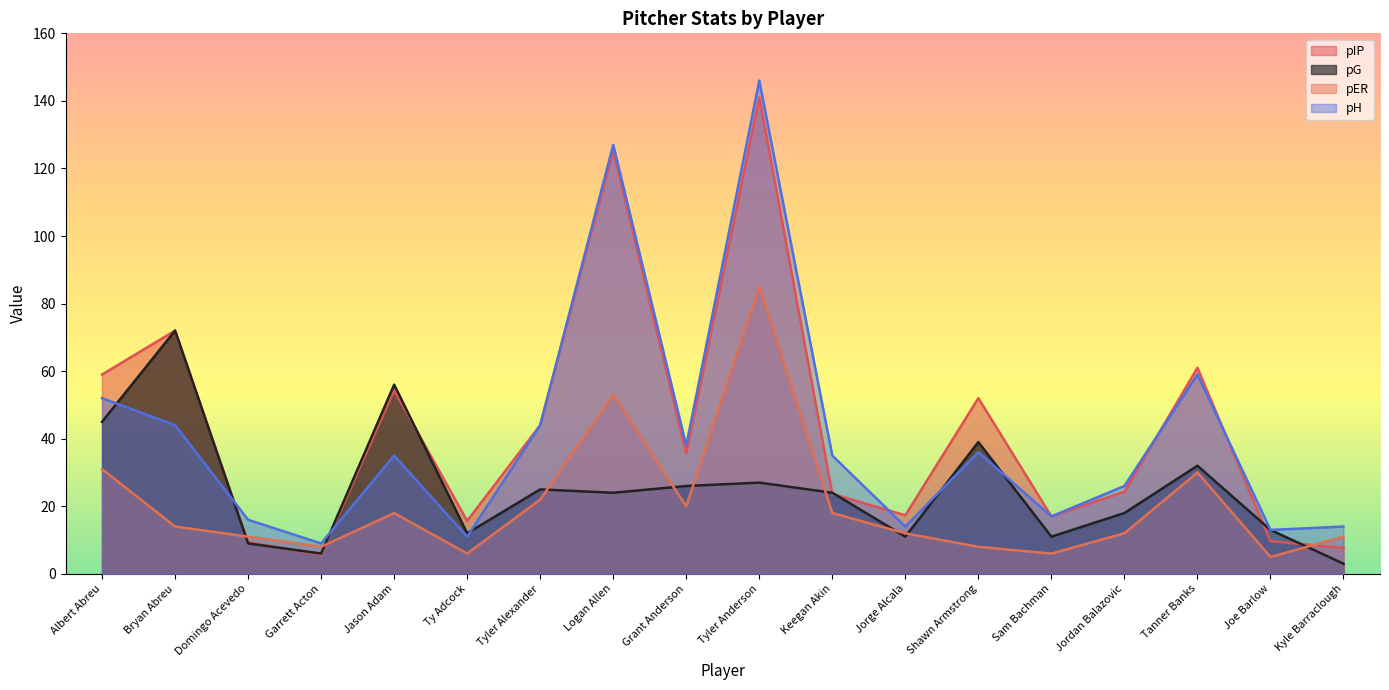

Which category has the lowest value in the pER series?

Joe Barlow